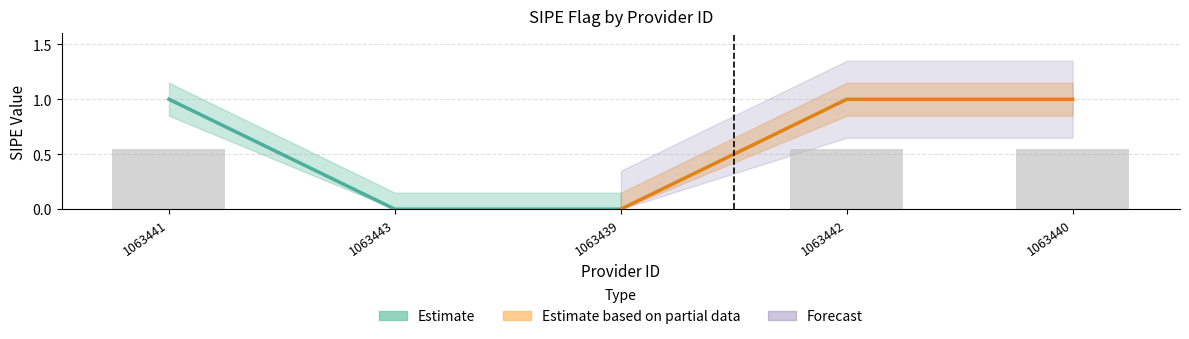

Which category has the highest value across all series?

1063441